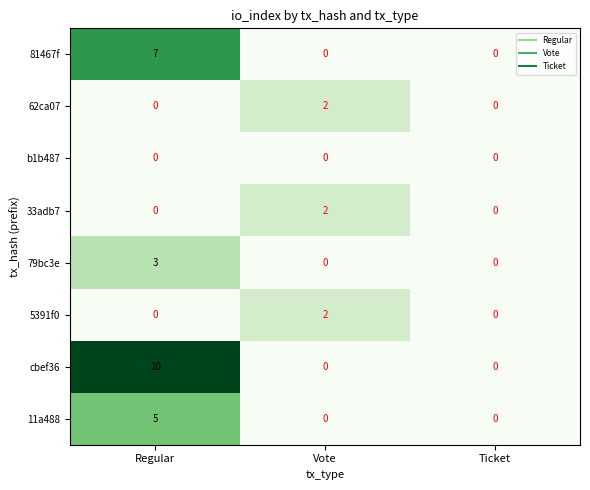

At how many categories does at least one series exceed 6?

1